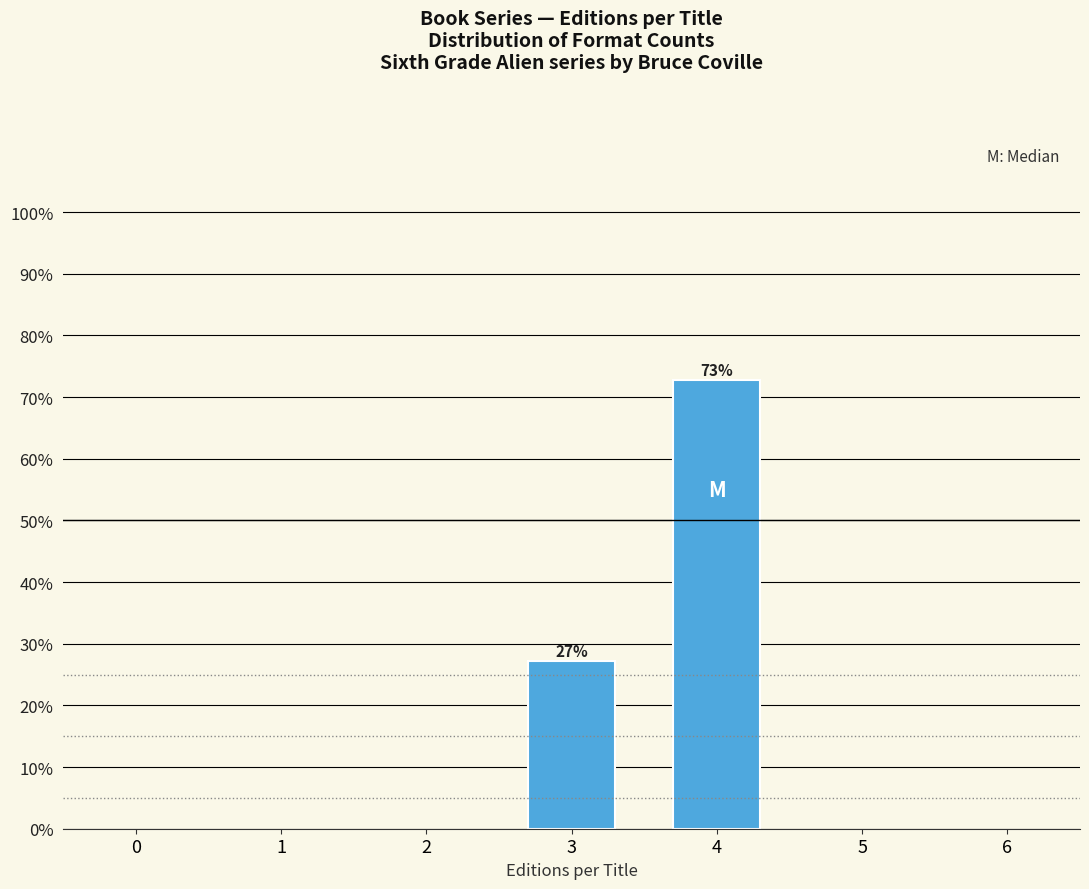

What is the value of the 1st bar from the left?

27.3